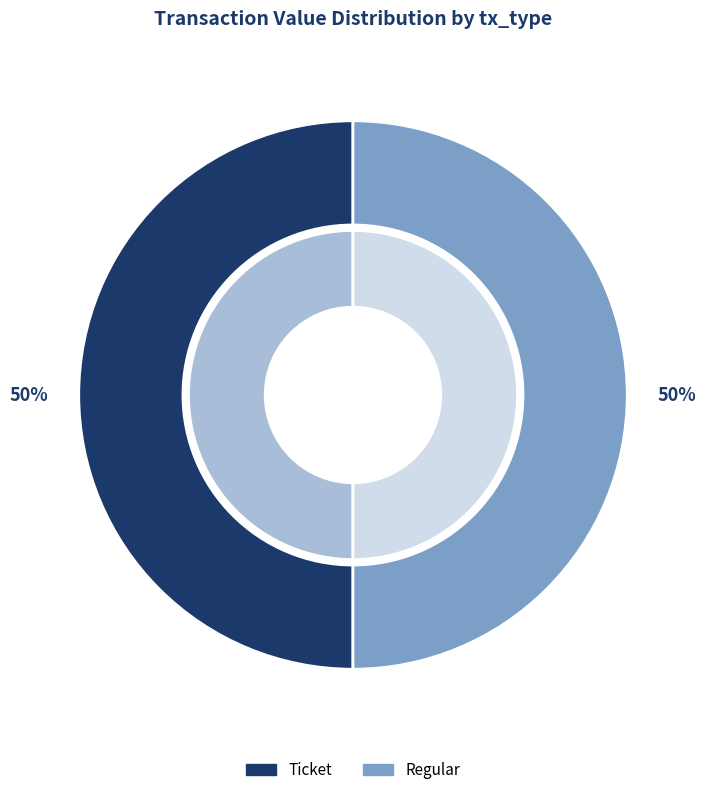

What is the smallest slice in the pie chart?

Ticket